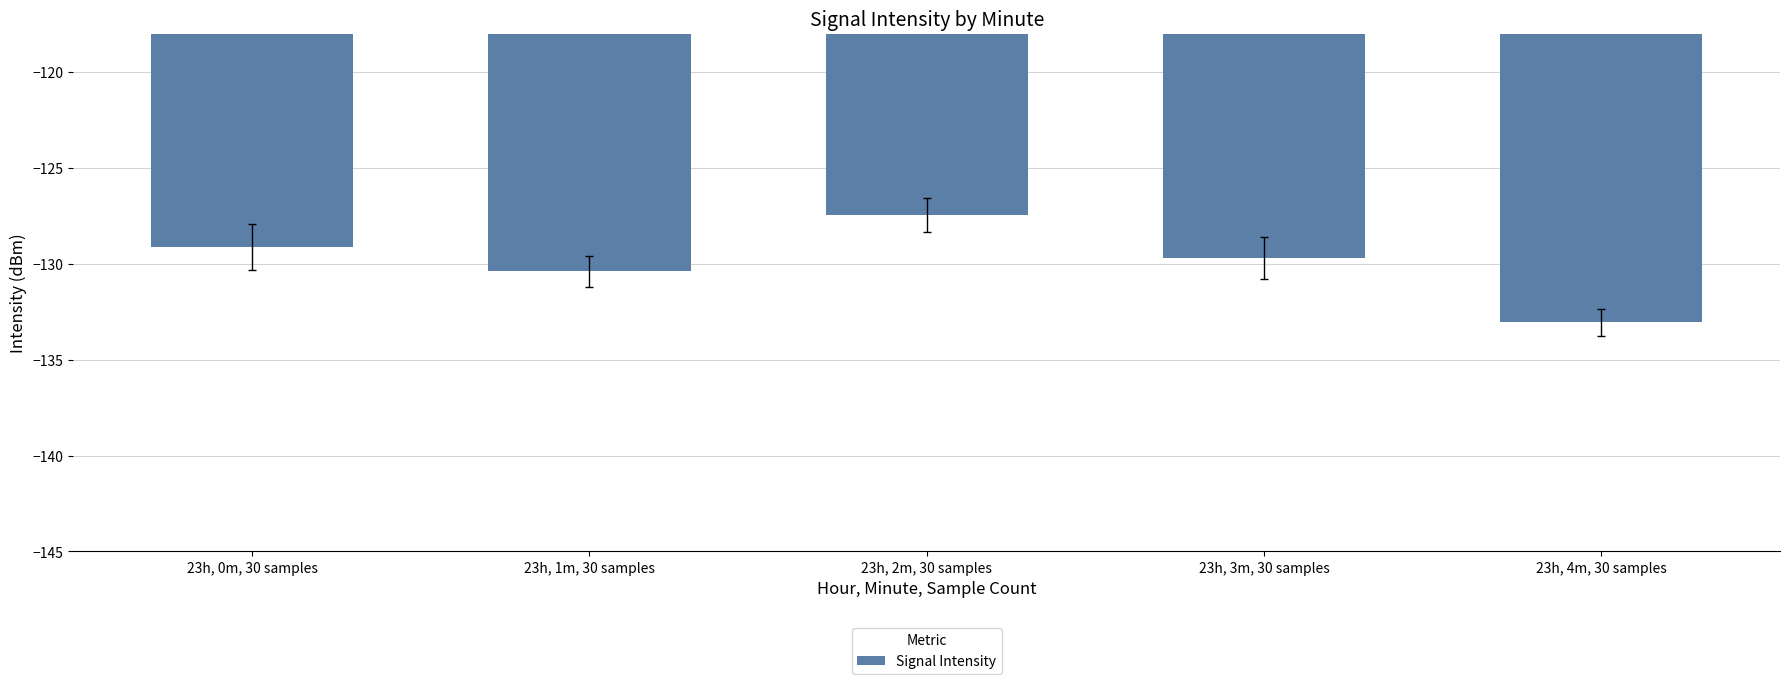

Reading left to right, extract all data points from this chart.

23h, 0m, 30 samples=-129.1	23h, 1m, 30 samples=-130.4	23h, 2m, 30 samples=-127.5	23h, 3m, 30 samples=-129.7	23h, 4m, 30 samples=-133.0